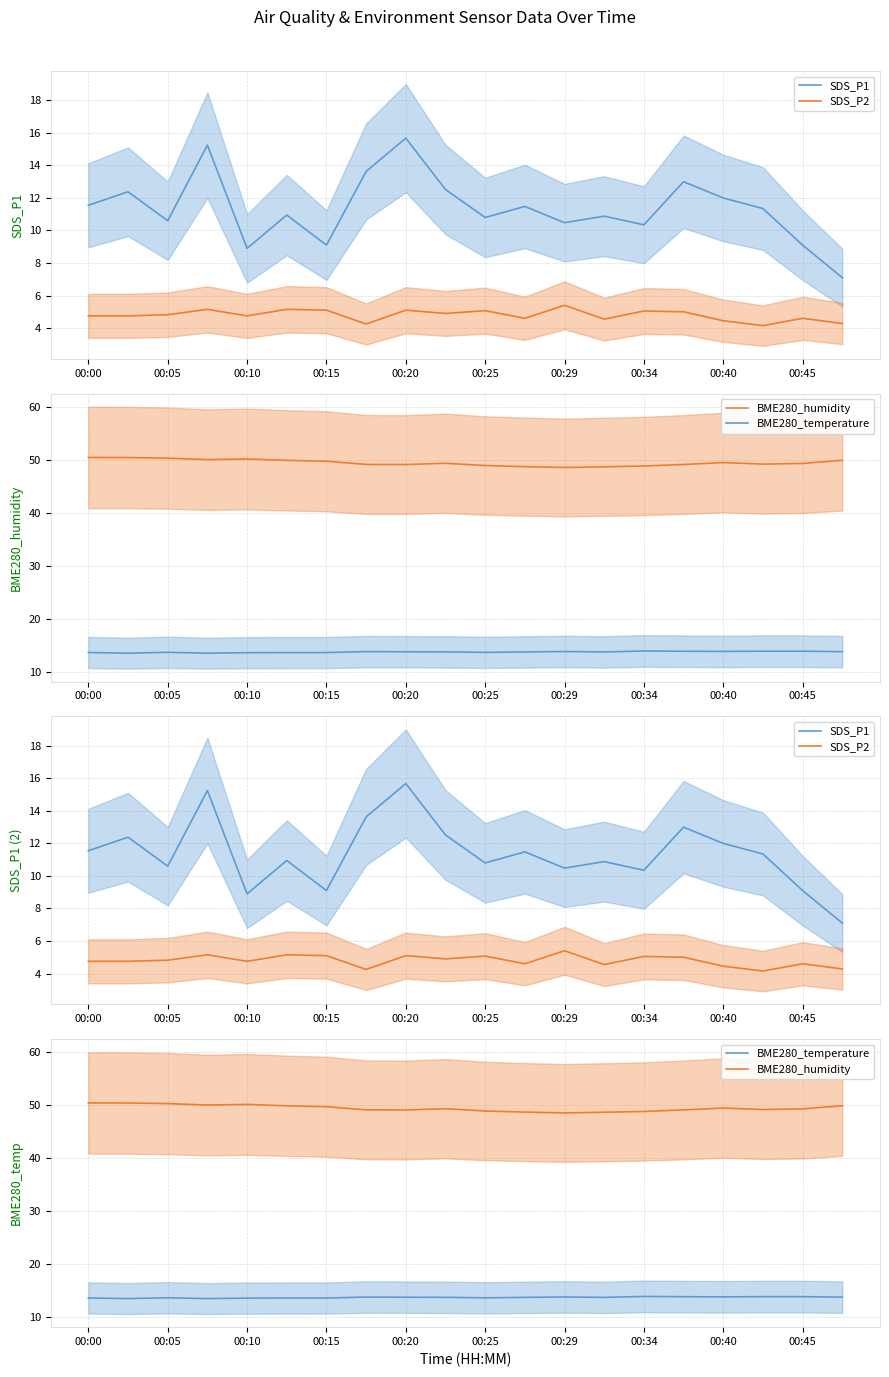

Where does the BME280_humidity series first go above 49?

00:00